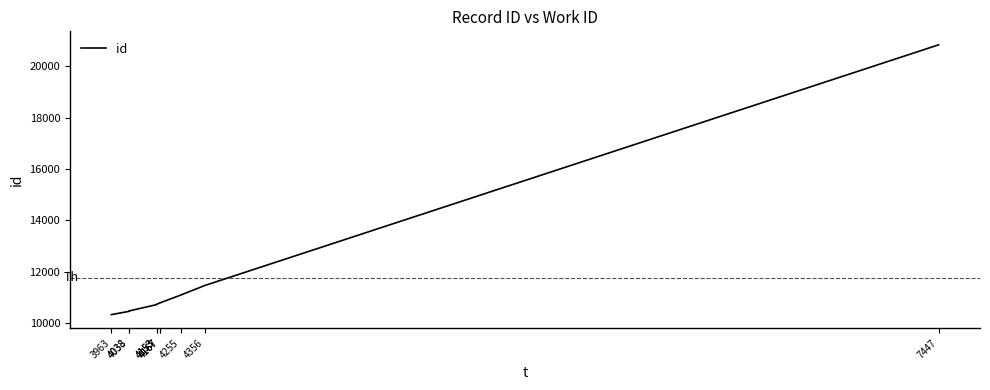

Which category has the lowest value across all series?

3963